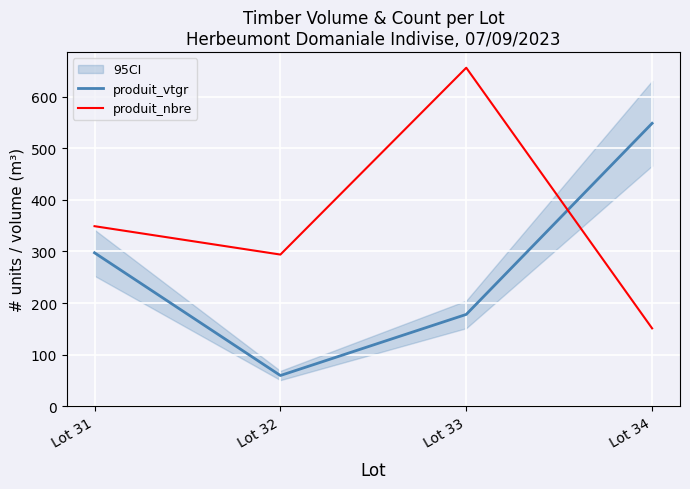

Where is the first local maximum for produit_nbre?

Lot 33